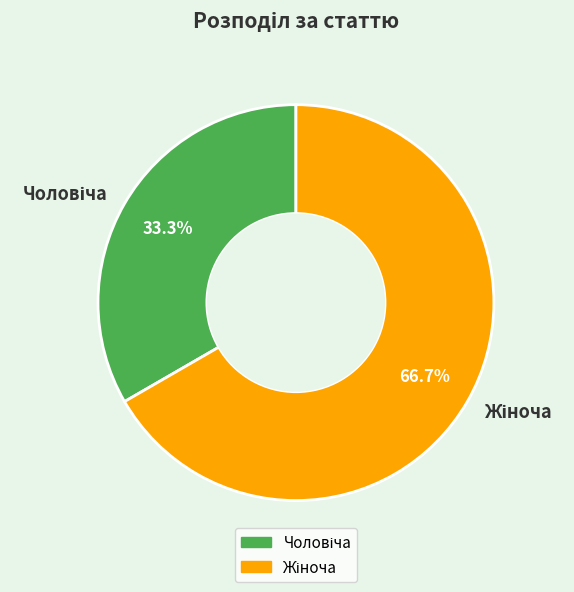

Is there a majority slice in this chart?

Yes